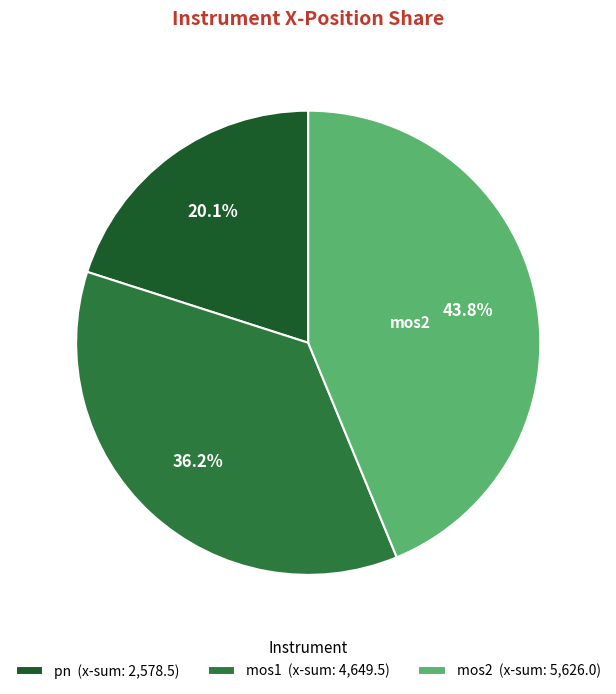

Does mos2 represent more than half of the total?

No